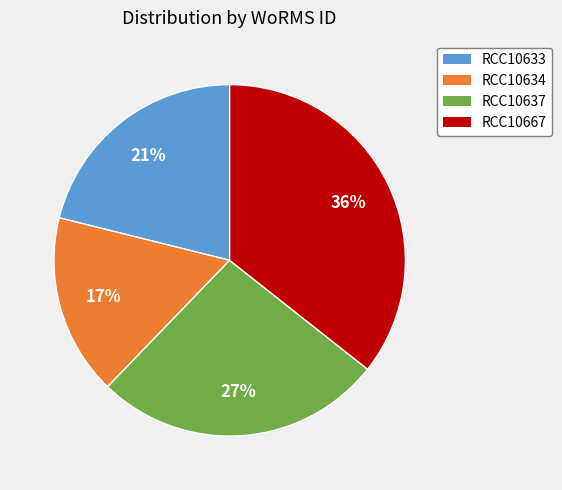

To the nearest percent, what is the average slice percentage?

25%